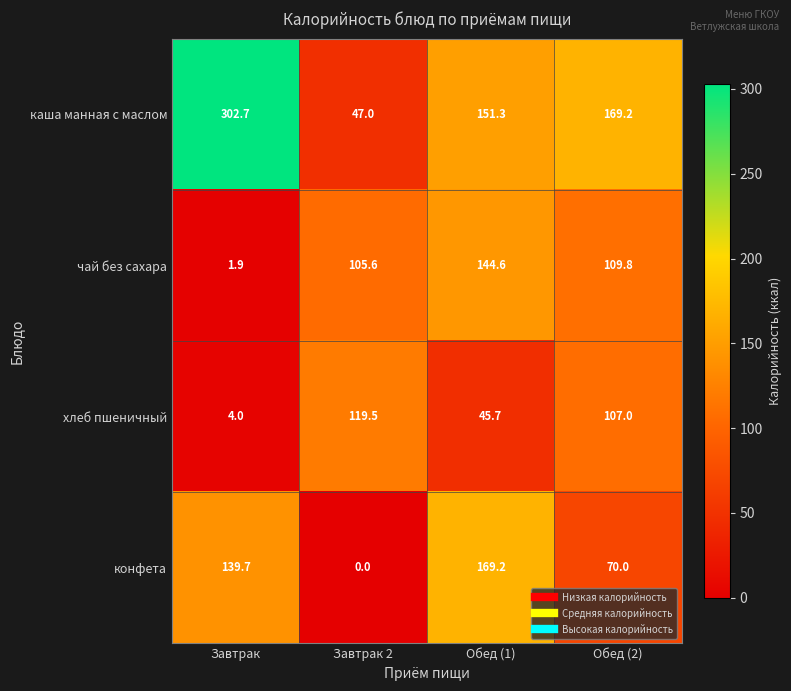

How many data points does each series have?

4